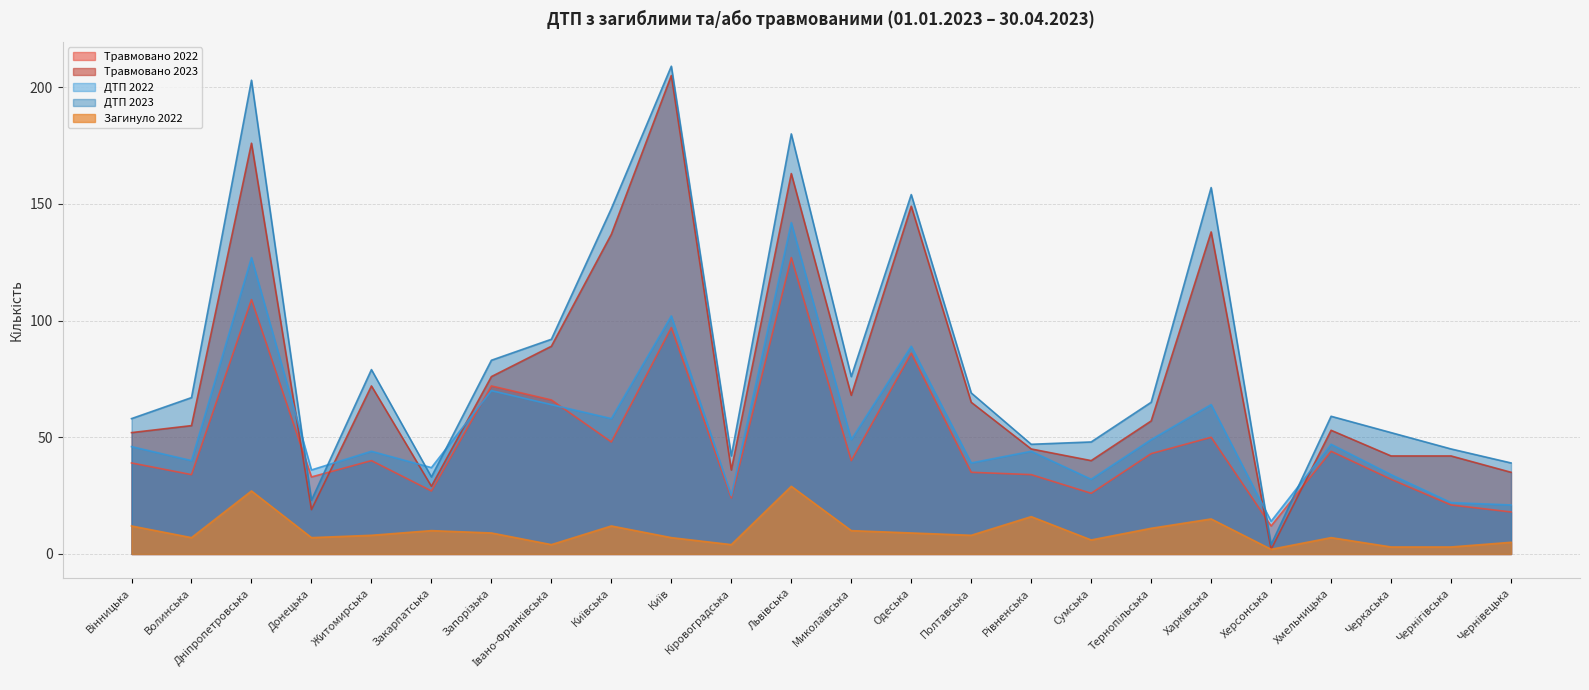

In Травмовано 2023, how many points are lower than both neighbors (excluding endpoints)?

6